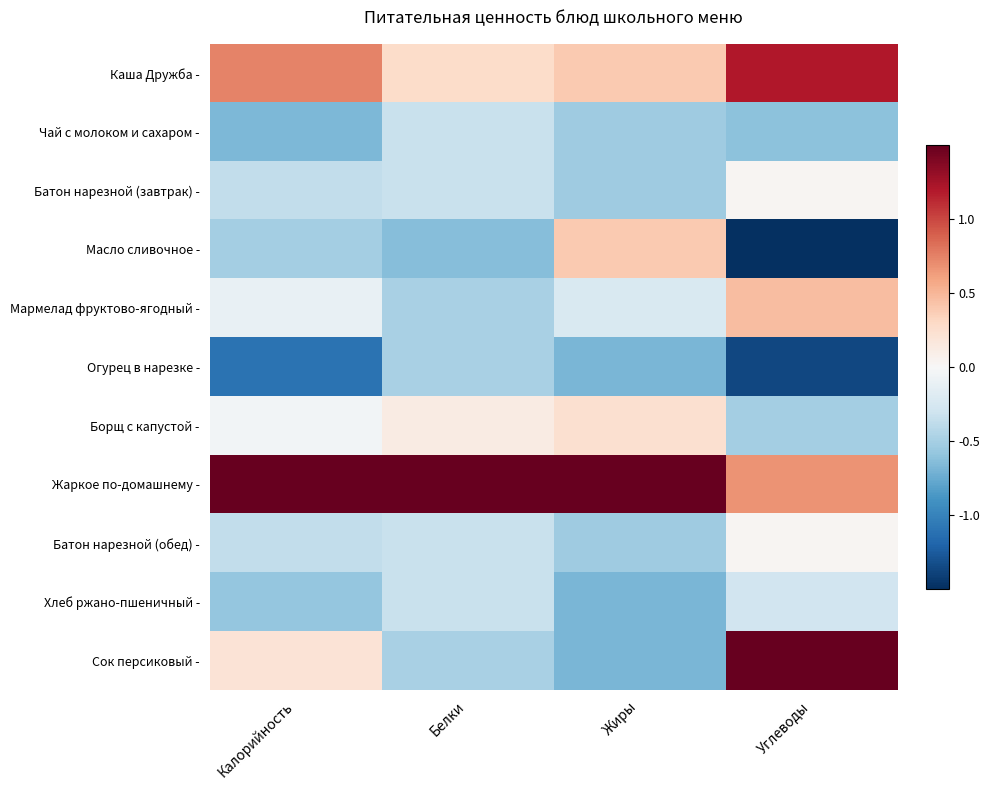

At Углеводы, list the series in order from smallest to largest.

Масло сливочное -, Огурец в нарезке -, Чай с молоком и сахаром -, Борщ с капустой -, Хлеб ржано-пшеничный -, Батон нарезной (завтрак) -, Батон нарезной (обед) -, Мармелад фруктово-ягодный -, Жаркое по-домашнему -, Каша Дружба -, Сок персиковый -